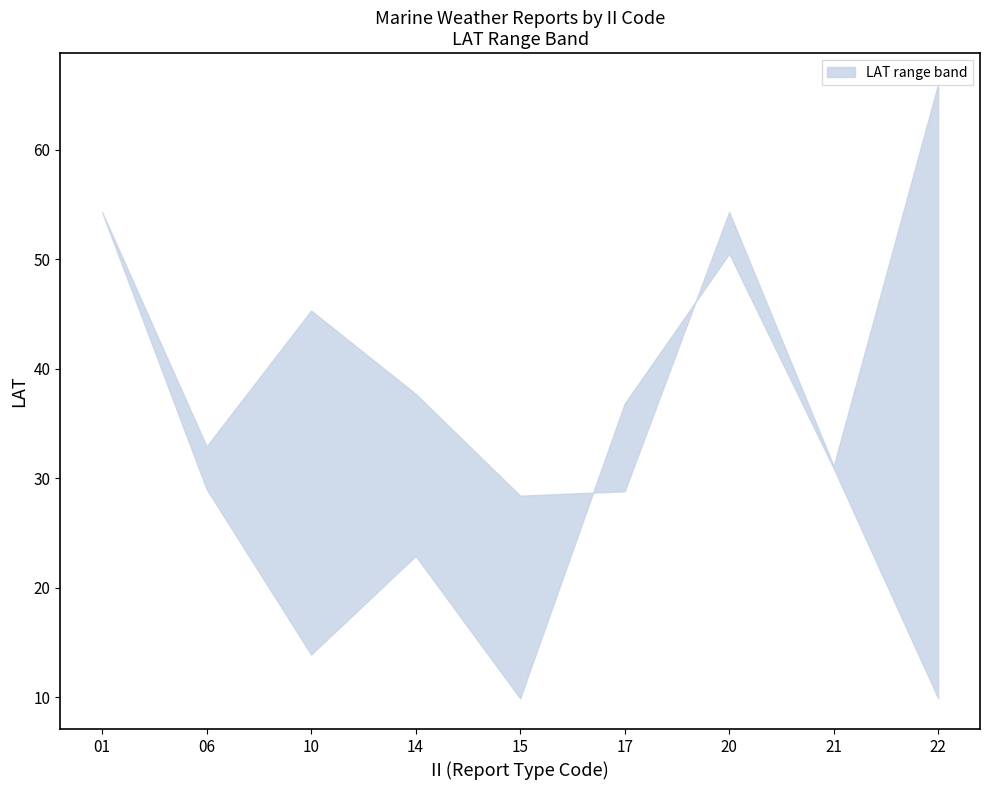

Reading left to right, what are all the values shown in this chart?

LAT_upper: 01=54.3	06=32.9	10=45.3	14=37.7	15=28.4	17=28.8	20=54.3	21=31.1	22=66.0
LAT_lower: 01=54.3	06=29.0	10=13.9	14=22.9	15=9.9	17=36.8	20=50.5	21=30.9	22=9.9